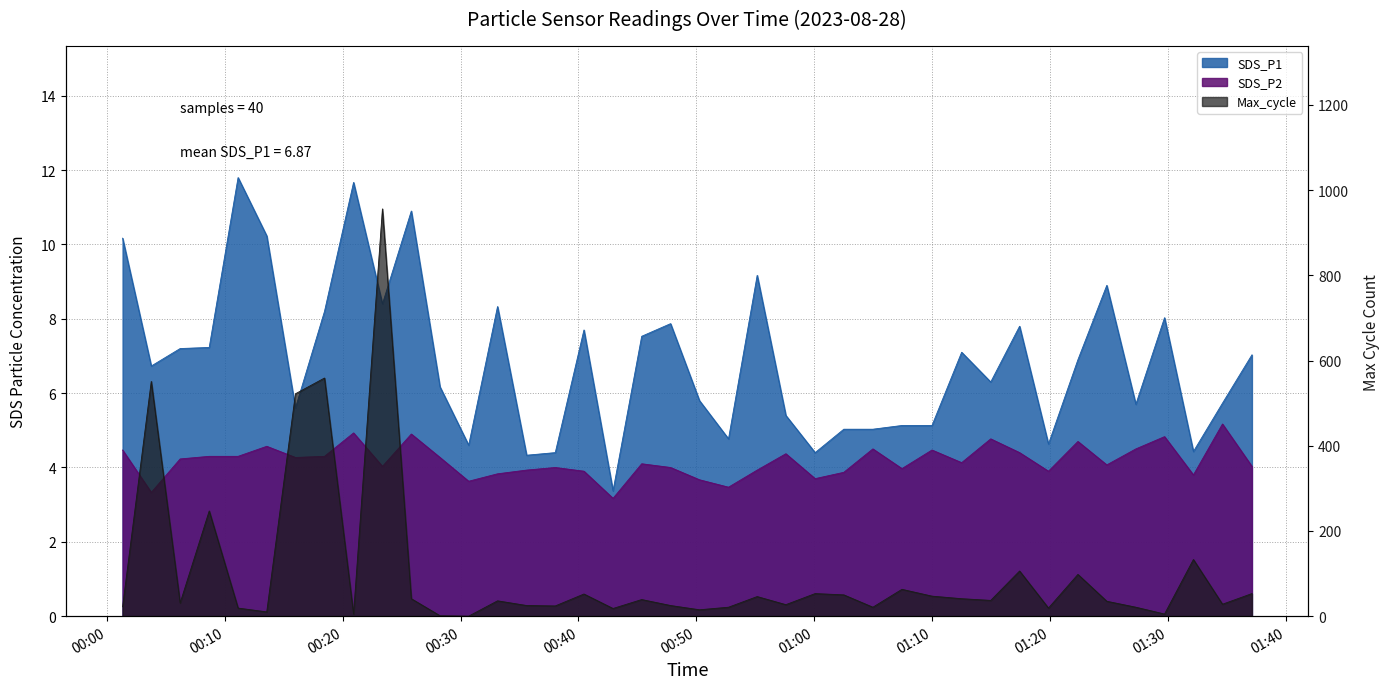

What position from the left is 2023/08/28 01:07:27?

28